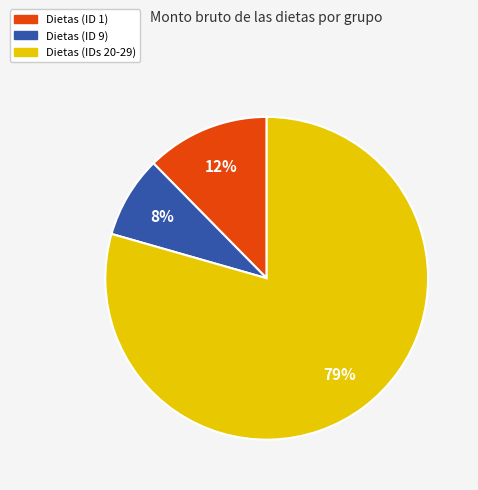

To the nearest percent, what is the average slice percentage?

33%